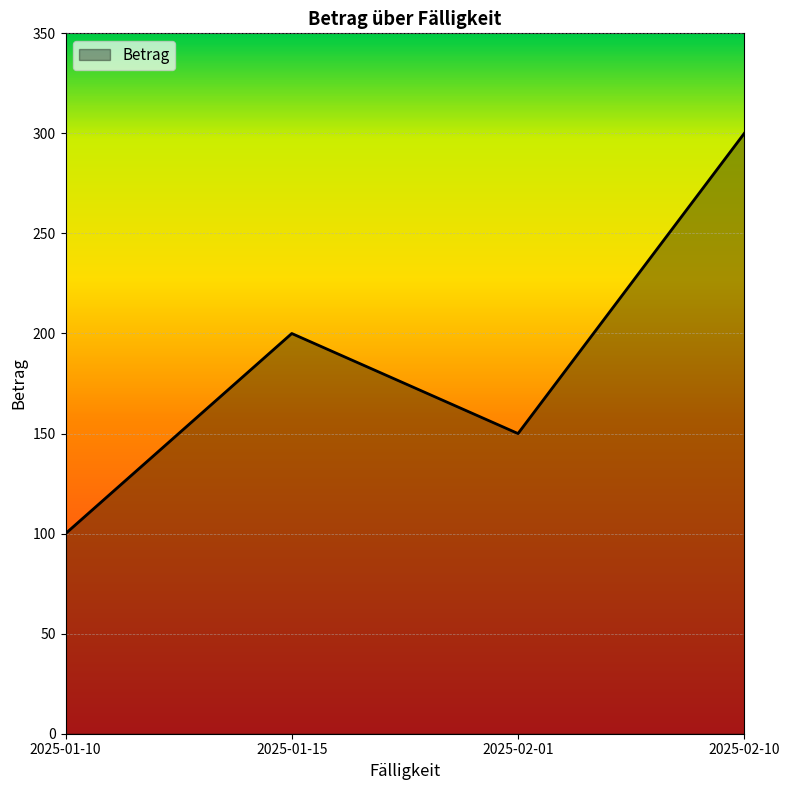

How many values are between 150 and 300?

3